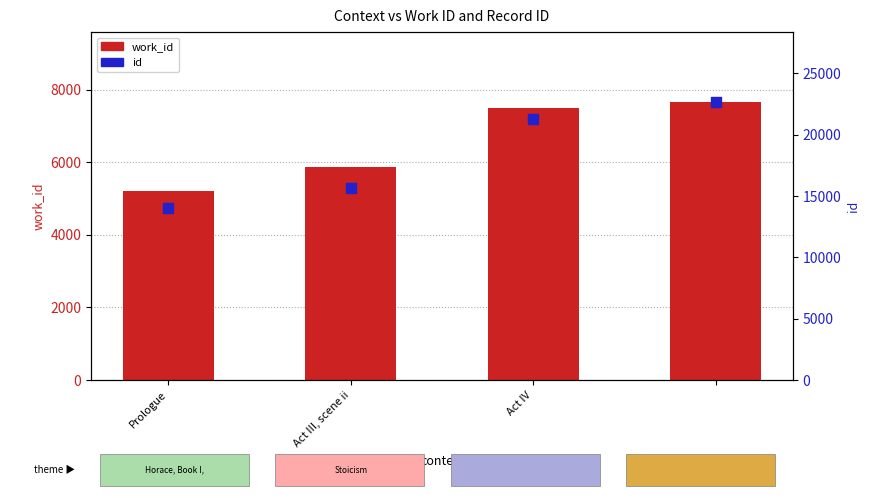

Which series reaches the minimum Y coordinate?

work_id